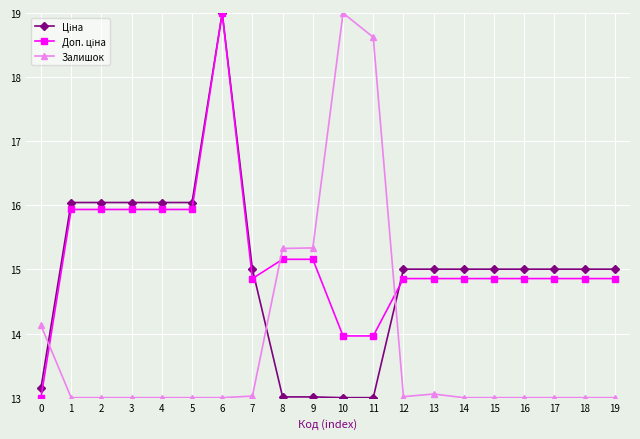

What is the difference between the highest and lowest values at 12?

2.0